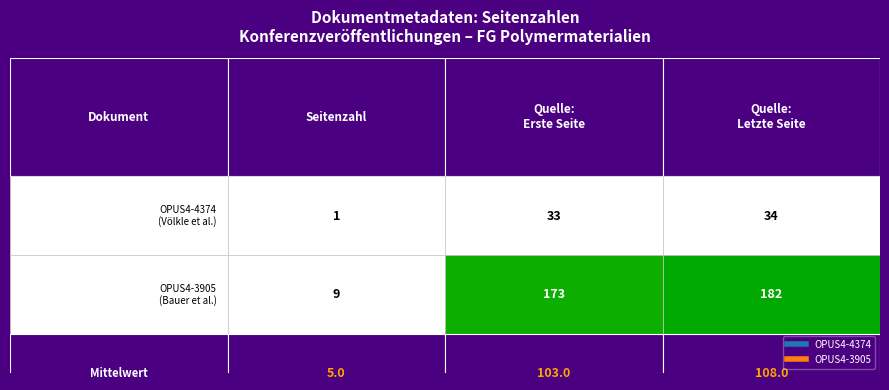

What is the highest value of the OPUS4-4374 series?

34